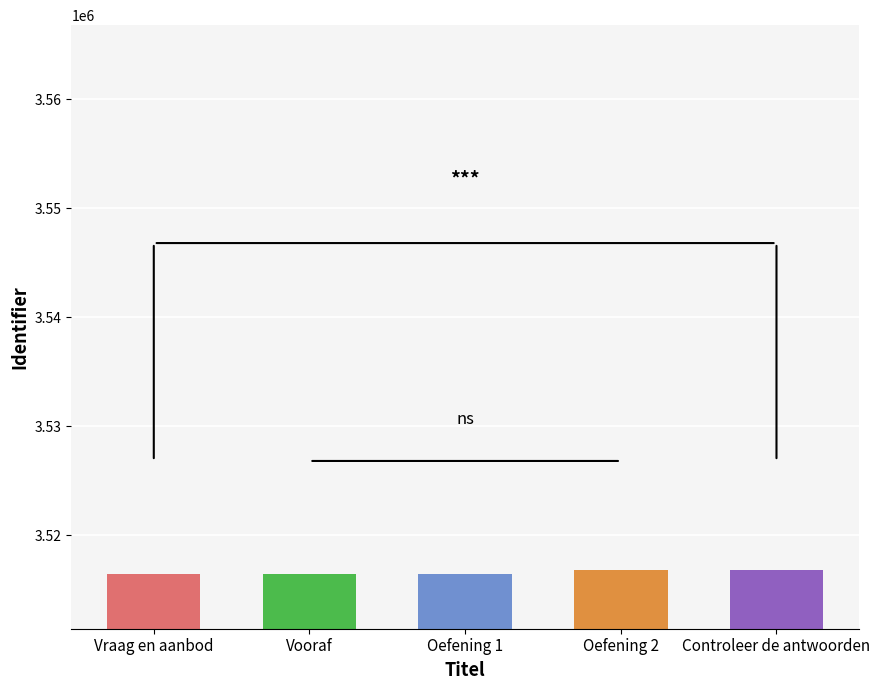

How many bars are there in total?

5